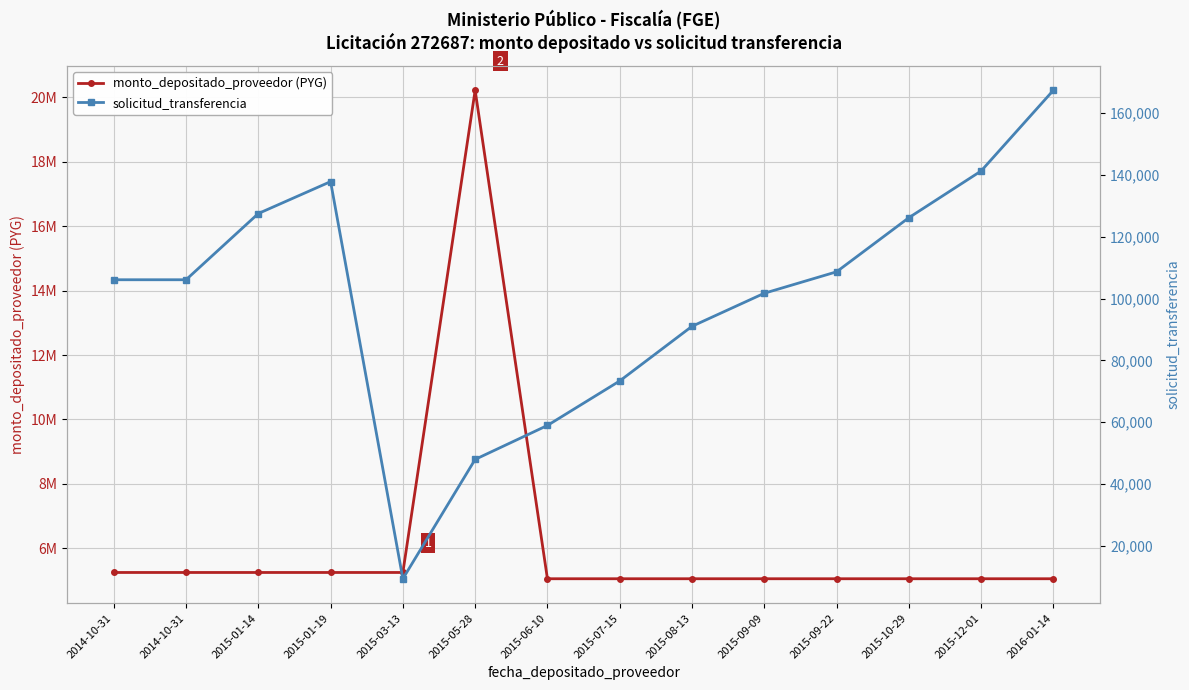

At which label does solicitud_transferencia reach its peak?

2016-01-14